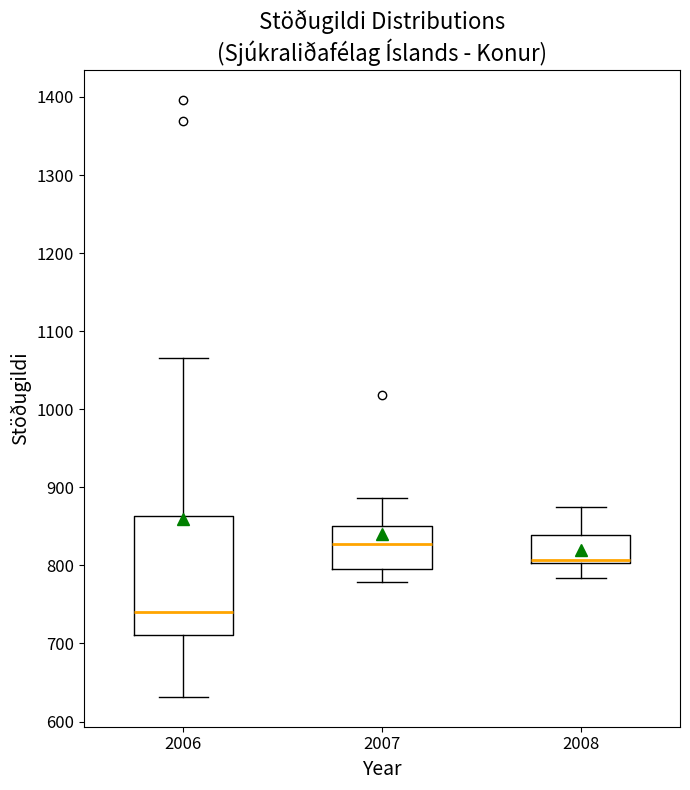

Which box has the highest median line?

2007